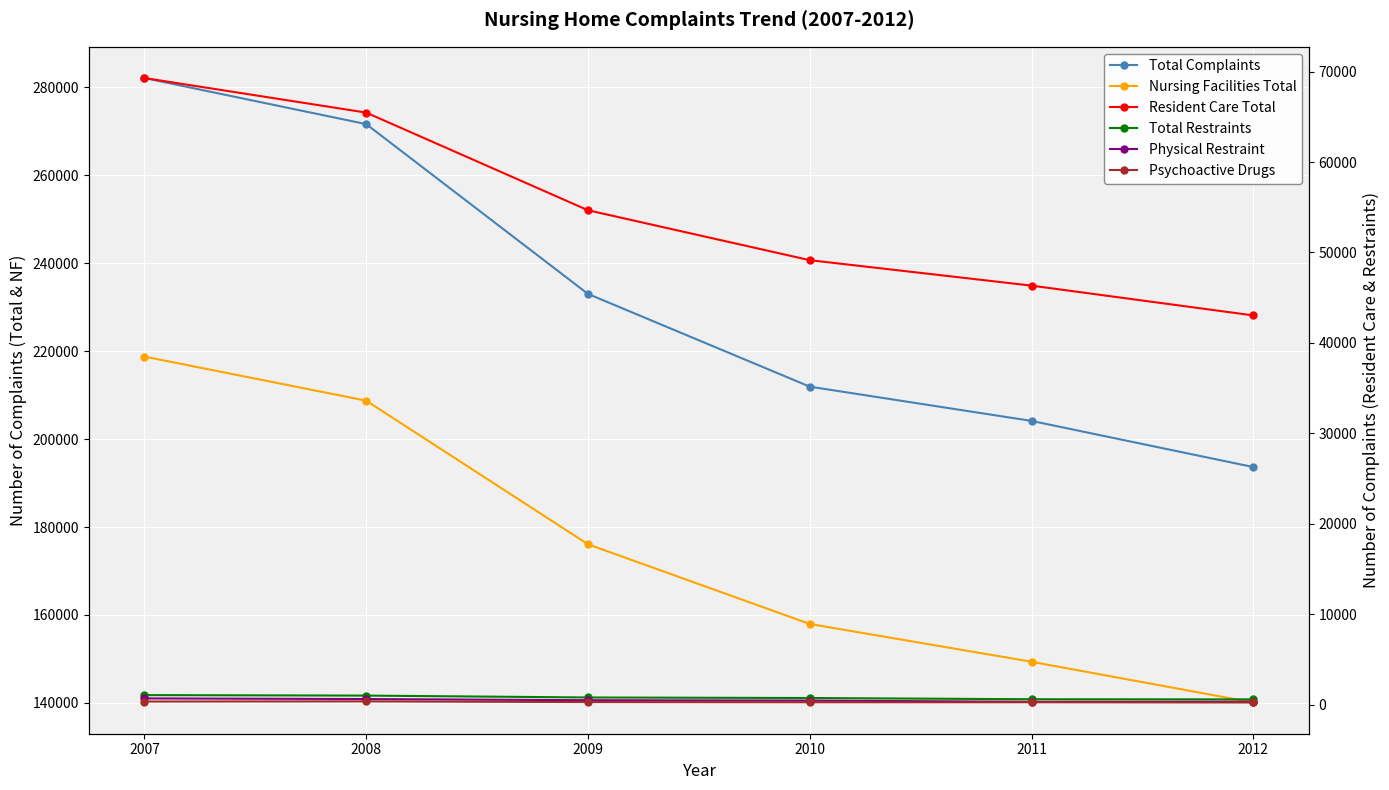

The value of Psychoactive Drugs at 2012 is 257. True or false?

True